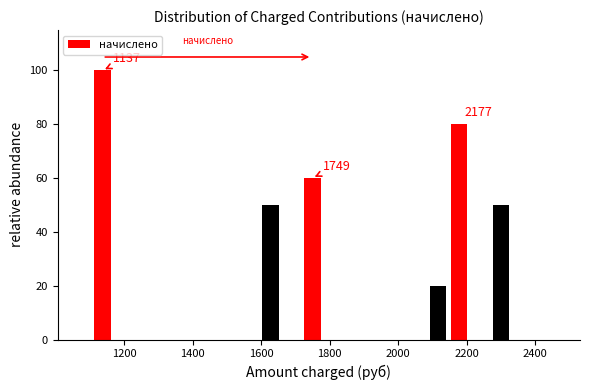

Read against the x-axis, roughly where is the centre of the tallest bar?

1140